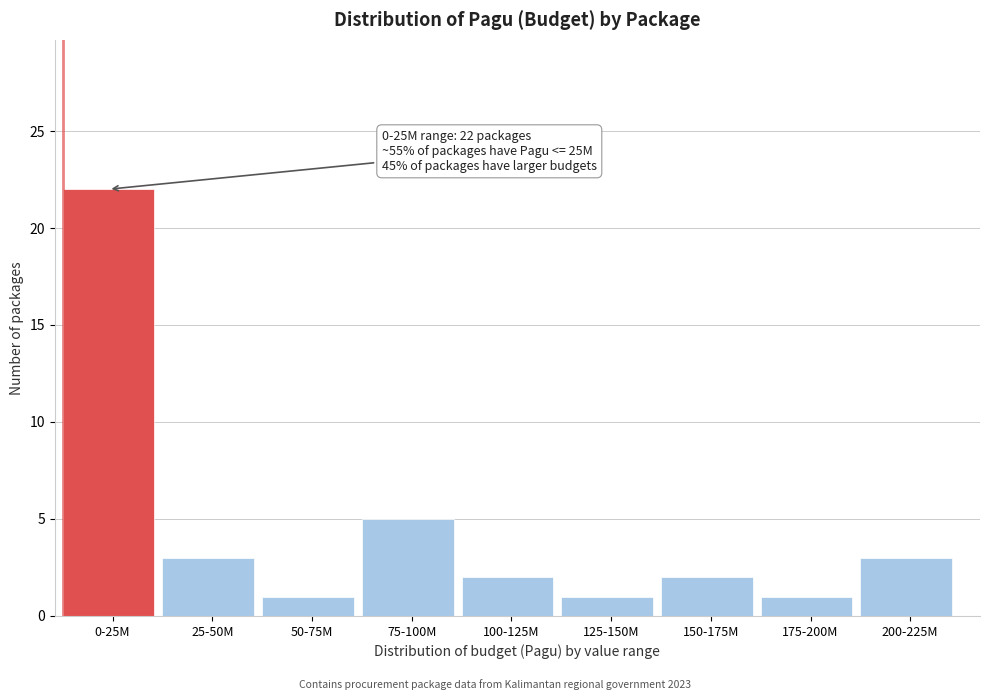

Reading left to right, what are all the values shown in this chart?

22	3	1	5	2	1	2	1	3